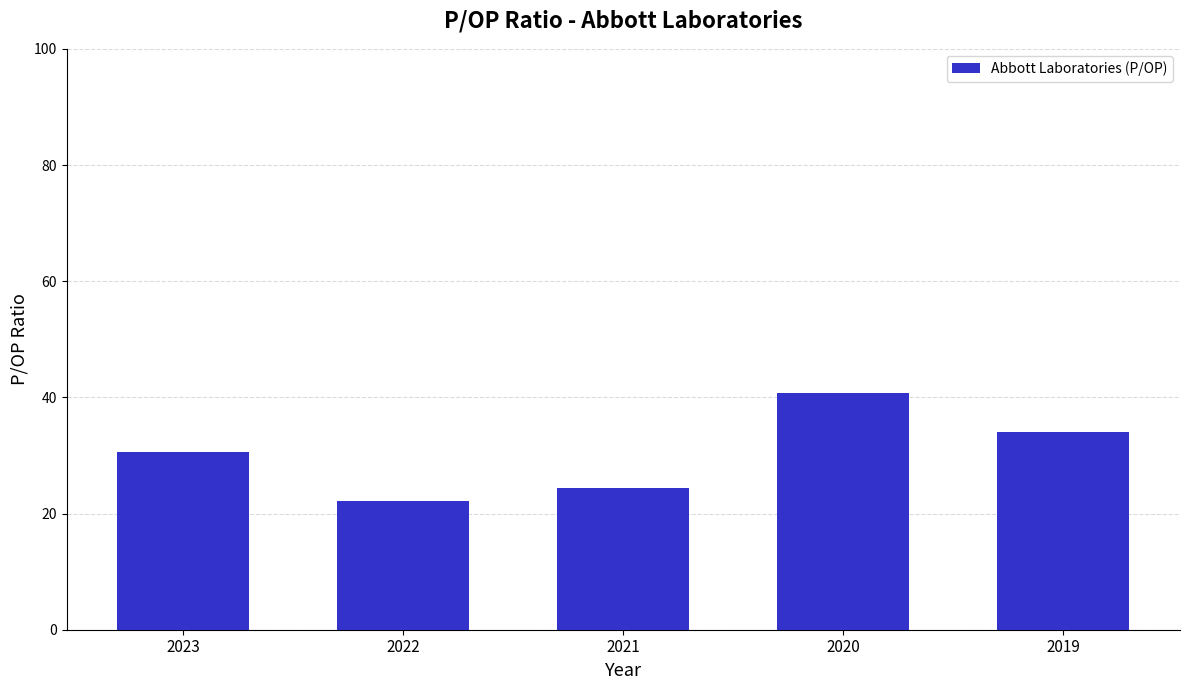

The value at 2019 is 34.0. True or false?

True